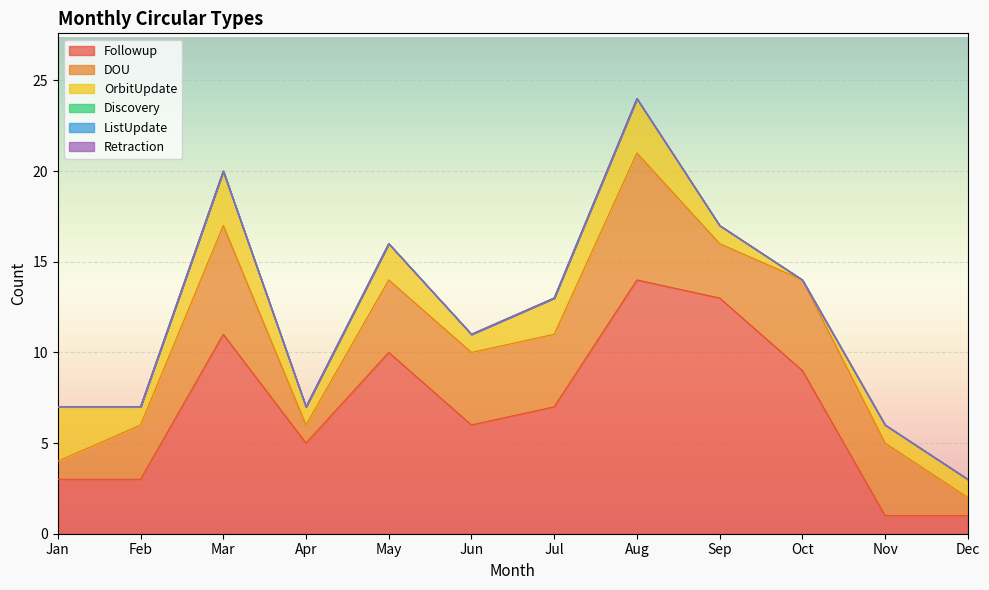

Reading left to right, list all the values displayed in this chart.

Followup: Jan=3	Feb=3	Mar=11	Apr=5	May=10	Jun=6	Jul=7	Aug=14	Sep=13	Oct=9	Nov=1	Dec=1
DOU: Jan=1	Feb=3	Mar=6	Apr=1	May=4	Jun=4	Jul=4	Aug=7	Sep=3	Oct=5	Nov=4	Dec=1
OrbitUpdate: Jan=3	Feb=1	Mar=3	Apr=1	May=2	Jun=1	Jul=2	Aug=3	Sep=1	Oct=0	Nov=1	Dec=1
Discovery: Jan=0	Feb=0	Mar=0	Apr=0	May=0	Jun=0	Jul=0	Aug=0	Sep=0	Oct=0	Nov=0	Dec=0
ListUpdate: Jan=0	Feb=0	Mar=0	Apr=0	May=0	Jun=0	Jul=0	Aug=0	Sep=0	Oct=0	Nov=0	Dec=0
Retraction: Jan=0	Feb=0	Mar=0	Apr=0	May=0	Jun=0	Jul=0	Aug=0	Sep=0	Oct=0	Nov=0	Dec=0